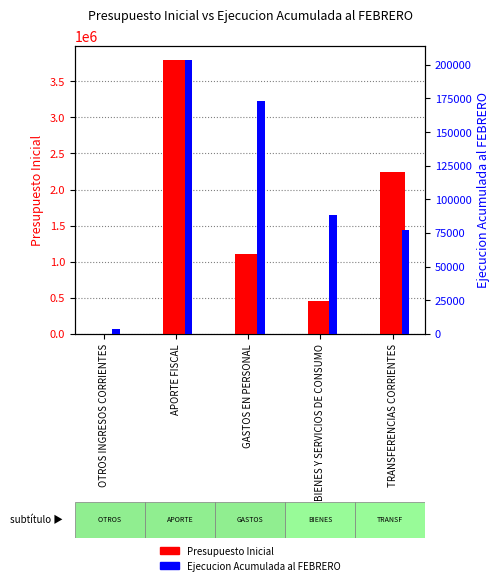

What are all the series names shown in the legend?

Presupuesto Inicial, Ejecucion Acumulada al FEBRERO